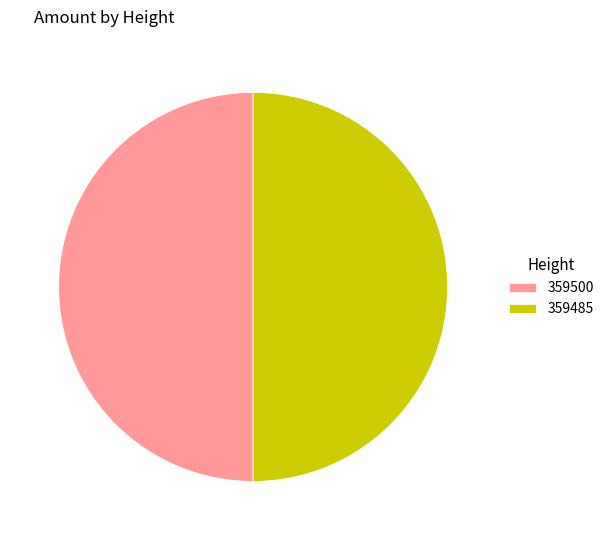

Is it true that 359500 is 43% of the pie?

False